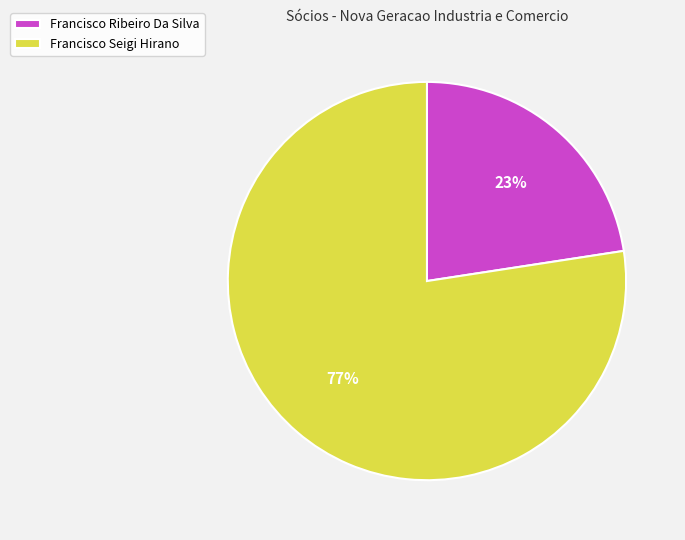

Rank the categories by value from lowest to highest.

Francisco Ribeiro Da Silva, Francisco Seigi Hirano